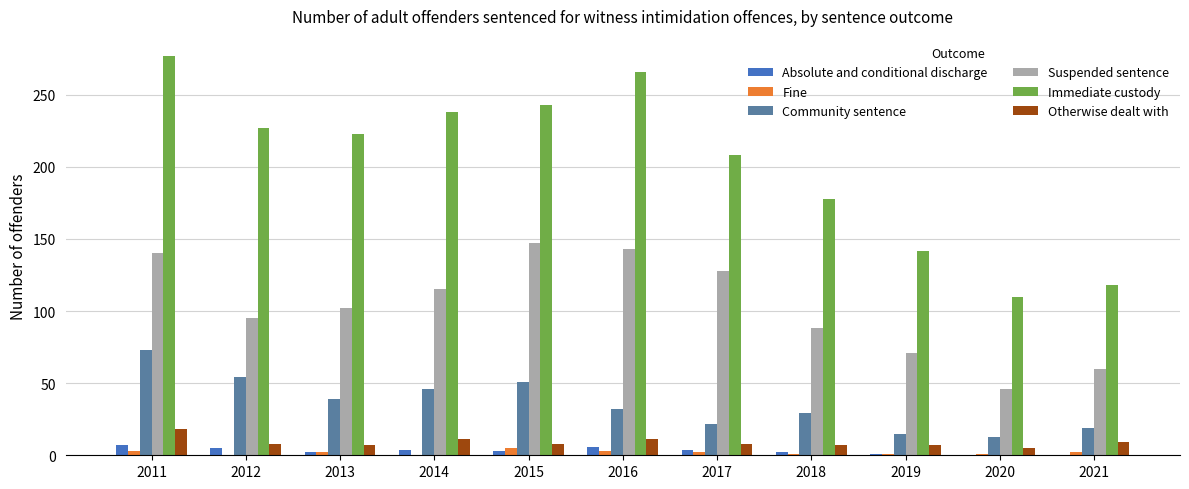

At which category does the chart reach its peak across all series?

2011